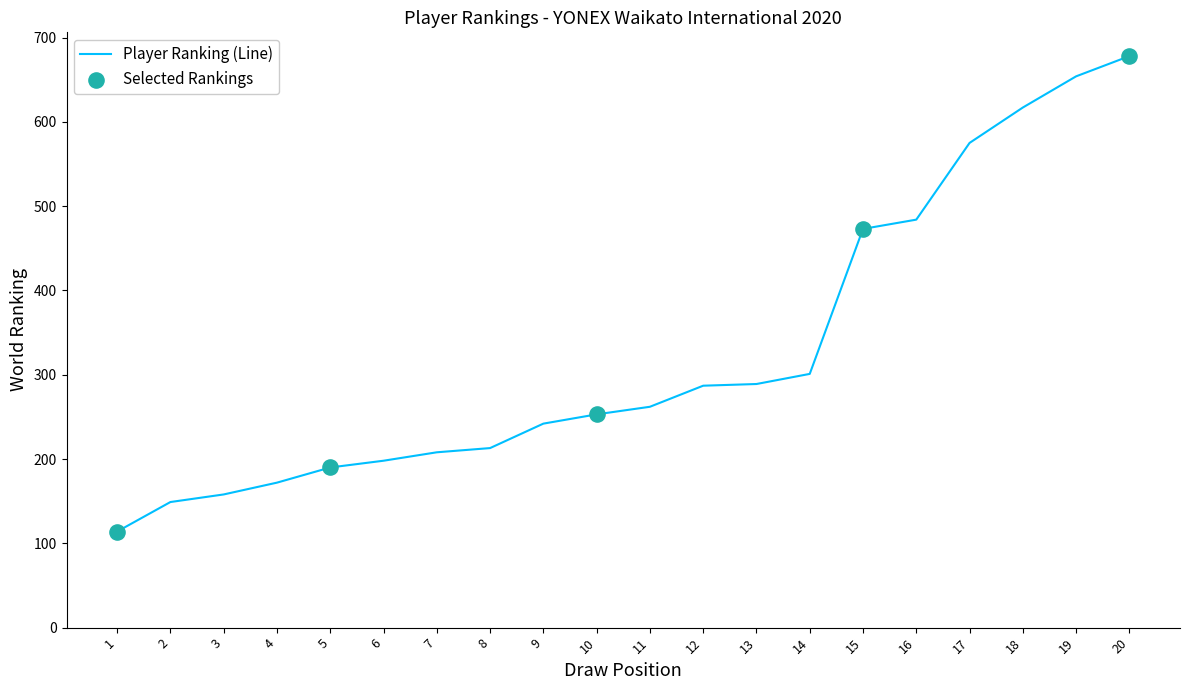

Between 5 and 20, which is larger?

20